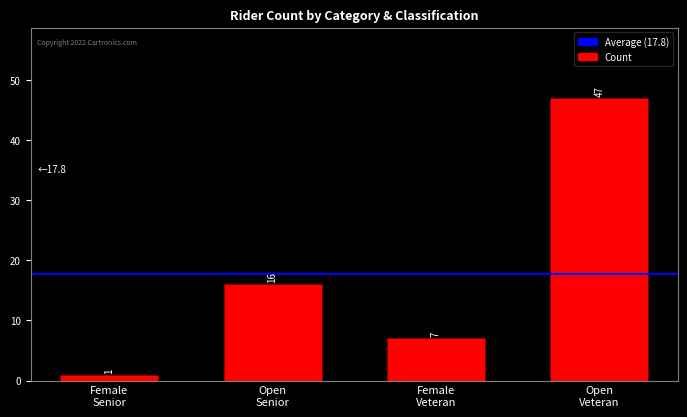

What is the label of the 2nd bar from the left?

Open
Senior